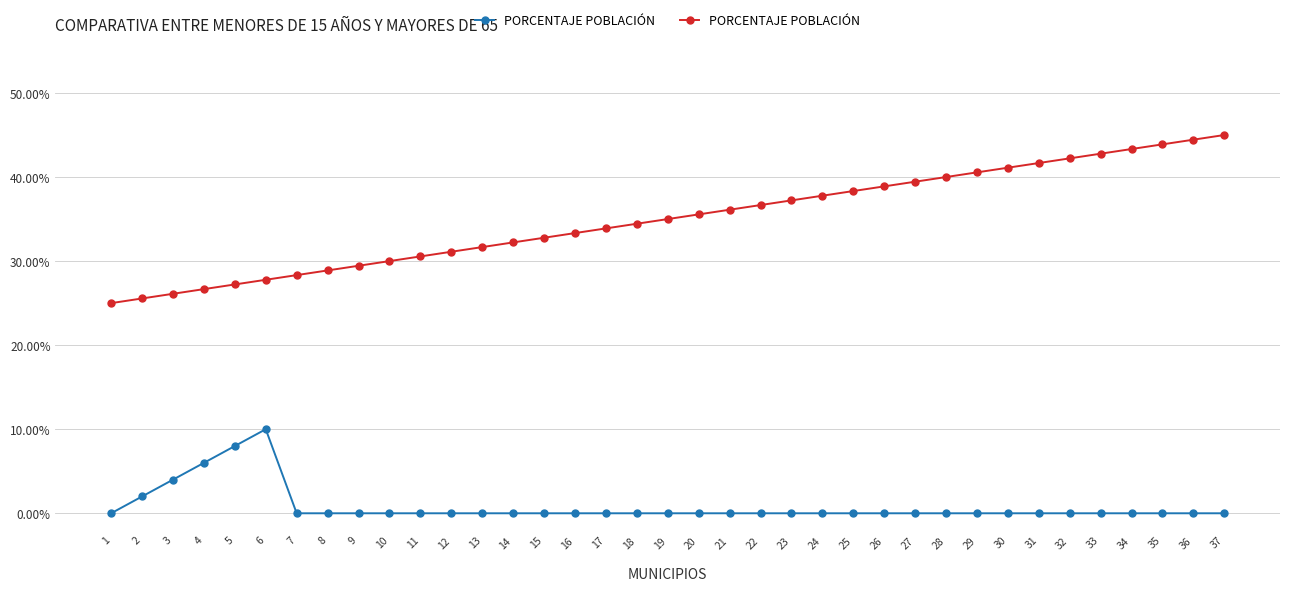

List the labels in order of value, smallest first.

1, 2, 3, 4, 5, 6, 7, 8, 9, 10, 11, 12, 13, 14, 15, 16, 17, 18, 19, 20, 21, 22, 23, 24, 25, 26, 27, 28, 29, 30, 31, 32, 33, 34, 35, 36, 37